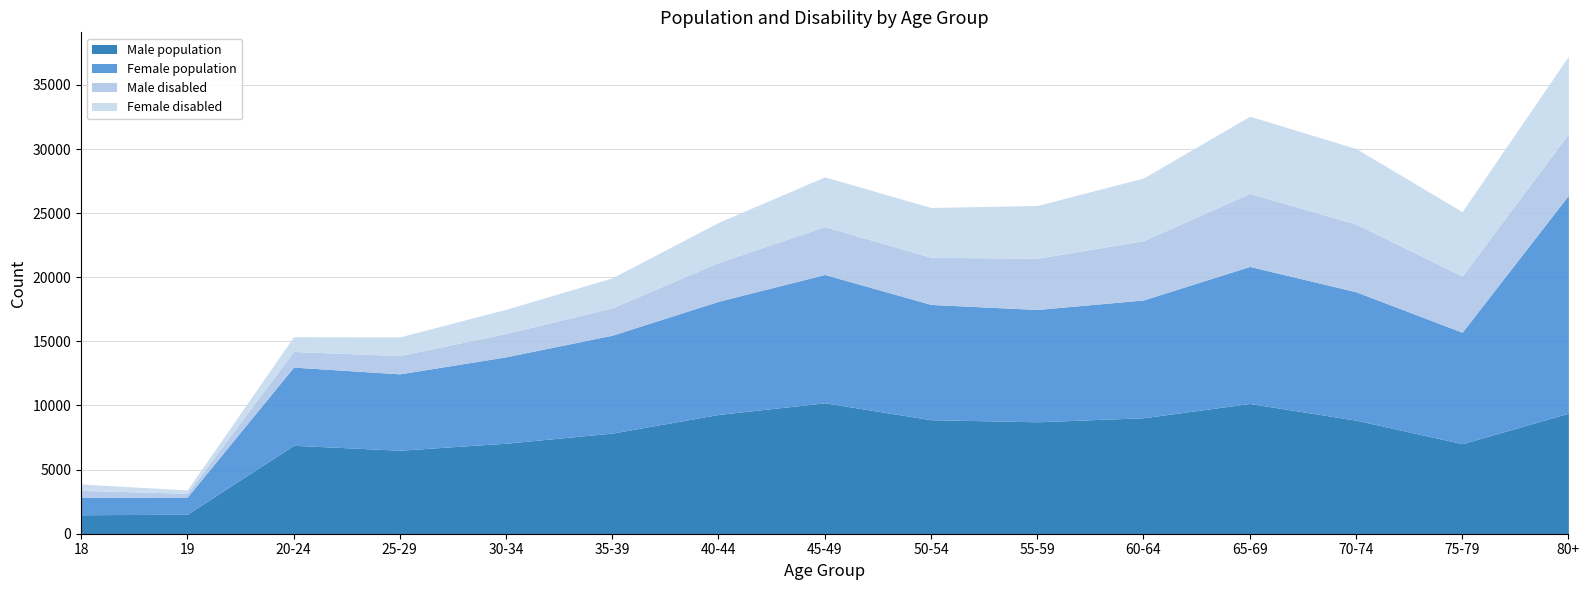

True or false: Male disabled and Female disabled cross at least once.

True